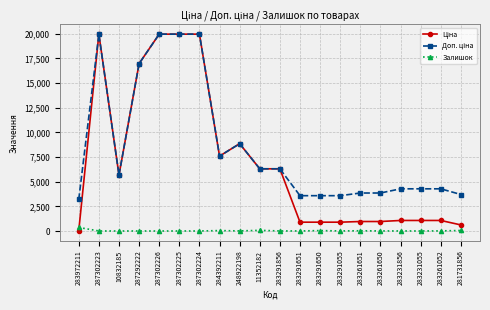

At how many categories does at least one series exceed 19438?

4